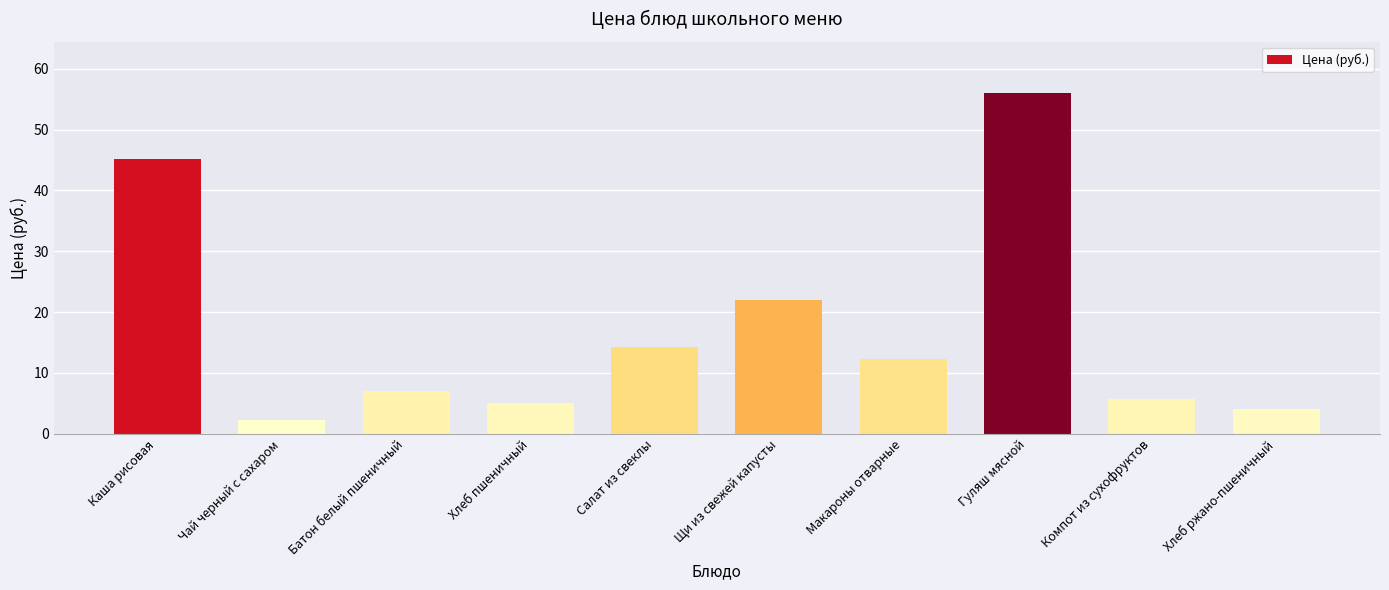

Approximately how many times larger is the value at Каша рисовая compared to Хлеб ржано-пшеничный?

11.2